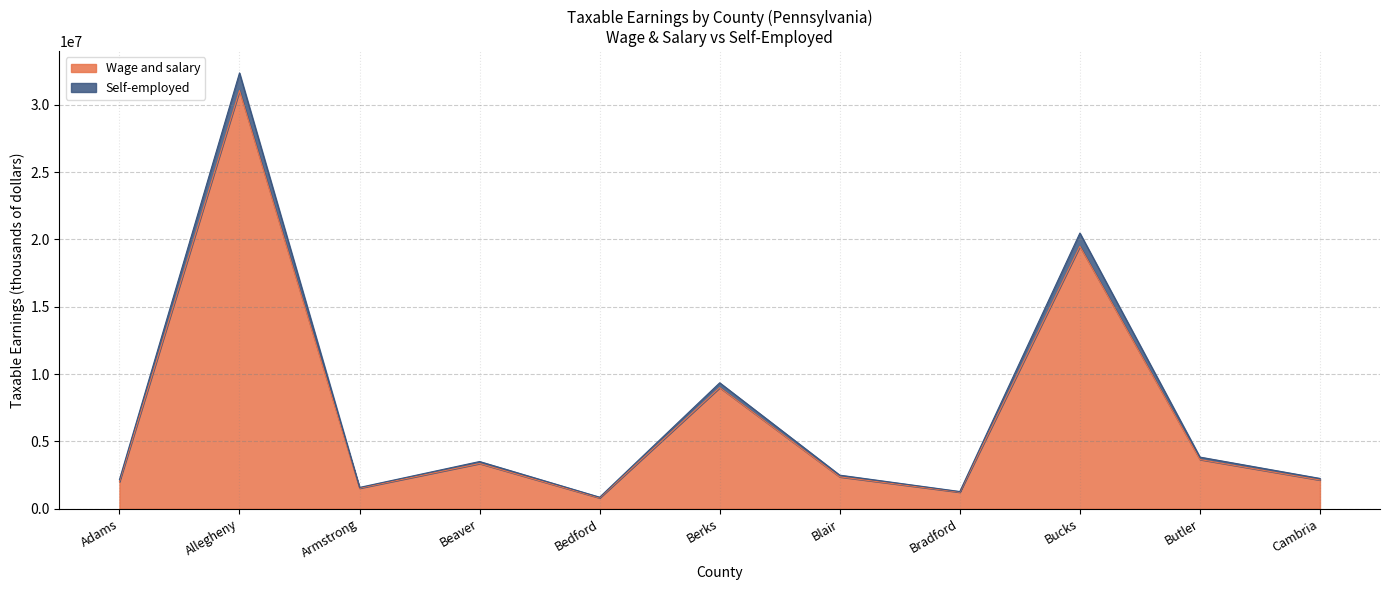

Reading left to right, list all the values displayed in this chart.

Wage and salary: 2006854	31060388	1524054	3352995	797974	8993330	2361333	1226239	19489959	3650117	2127787
Self-employed: 2154819	32367034	1577637	3501140	851927	9350192	2488750	1273216	20471906	3830506	2245873